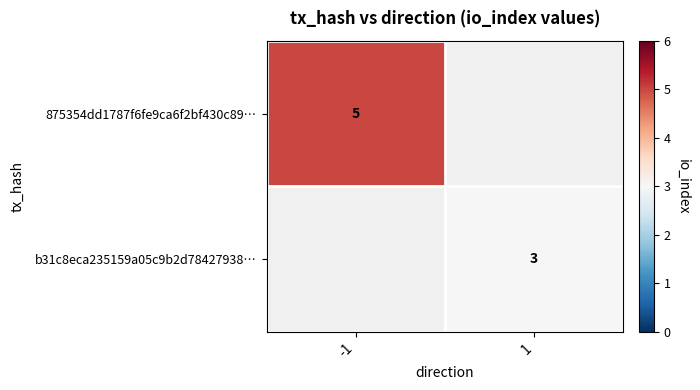

Is it true that 875354dd1787f6fe9ca6f2bf430c89… equals 3 at -1?

False